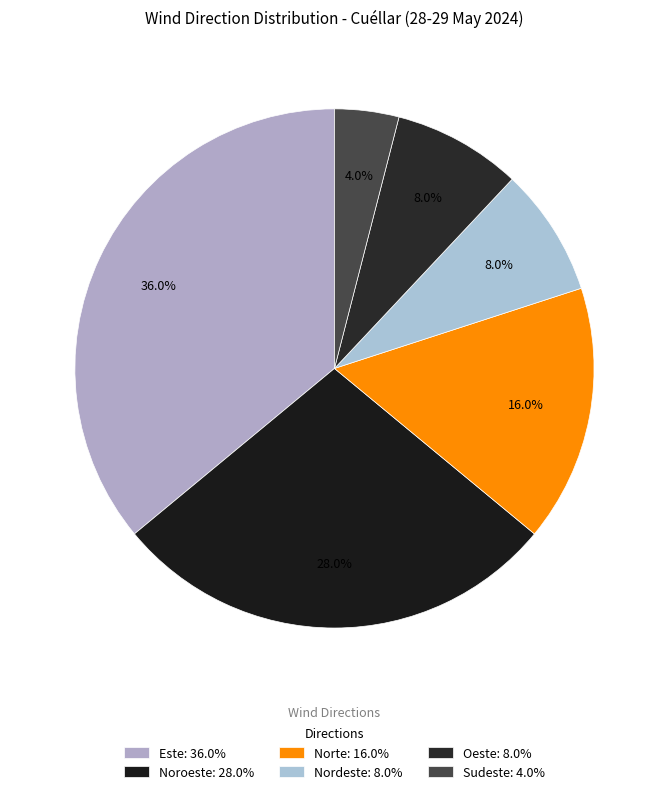

True or false: Nordeste accounts for 8% of the total.

True